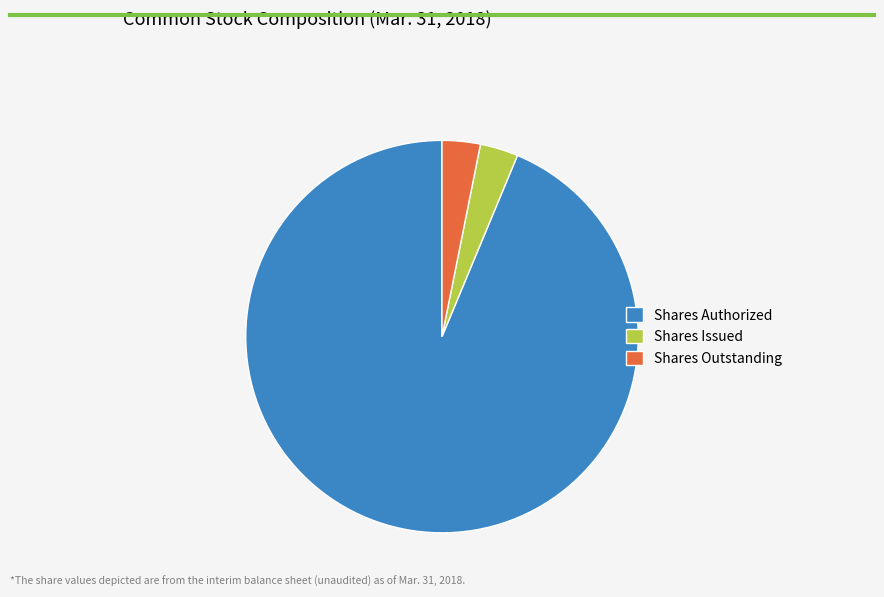

True or false: Shares Authorized accounts for 99% of the total.

False